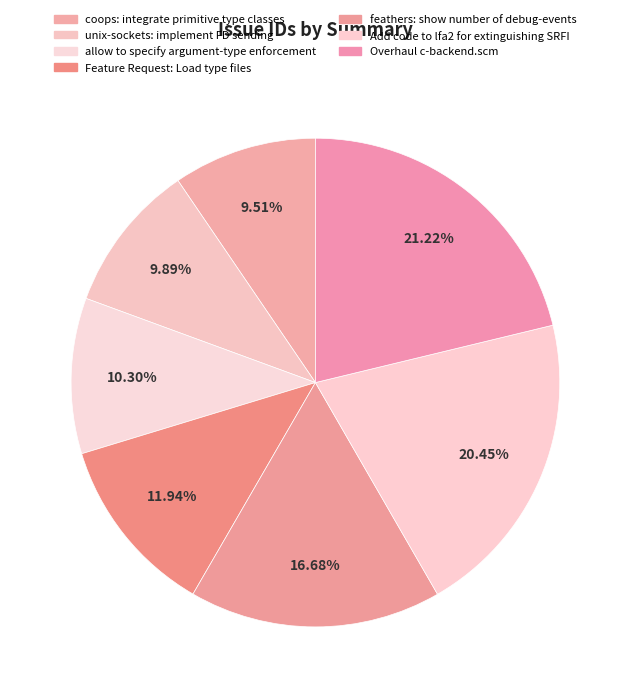

How many slices are in this pie chart?

7